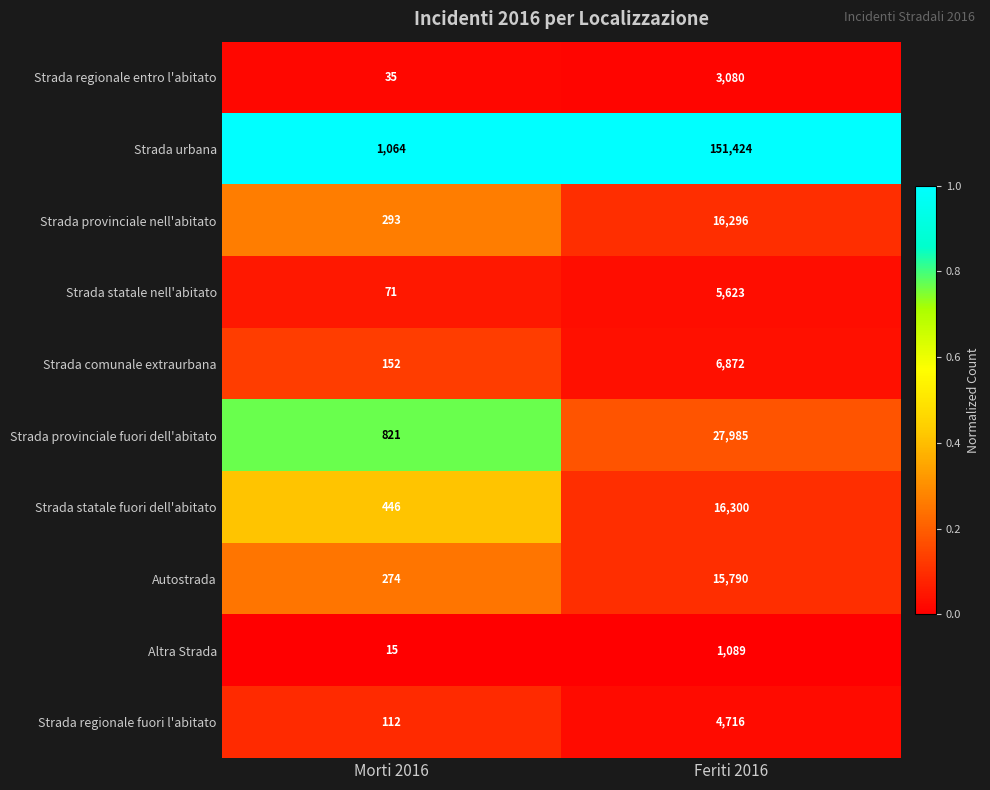

Which category has the highest value in the Strada statale nell'abitato series?

Feriti 2016